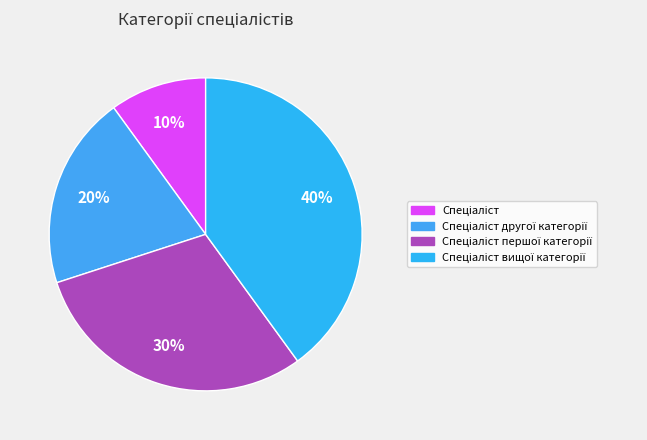

How many slices are in this pie chart?

4